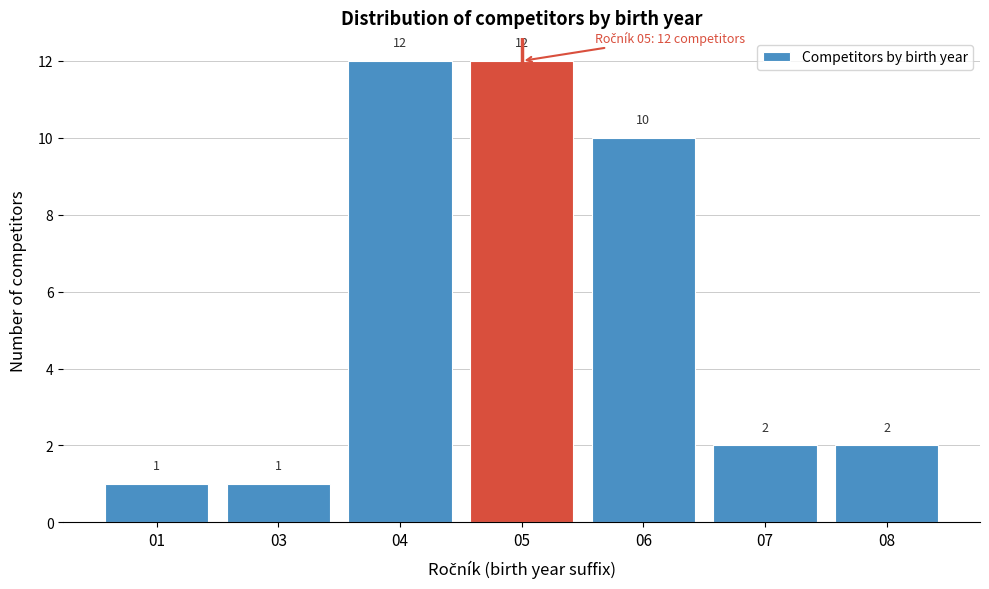

Reading left to right, what are all the values shown in this chart?

1	1	12	12	10	2	2